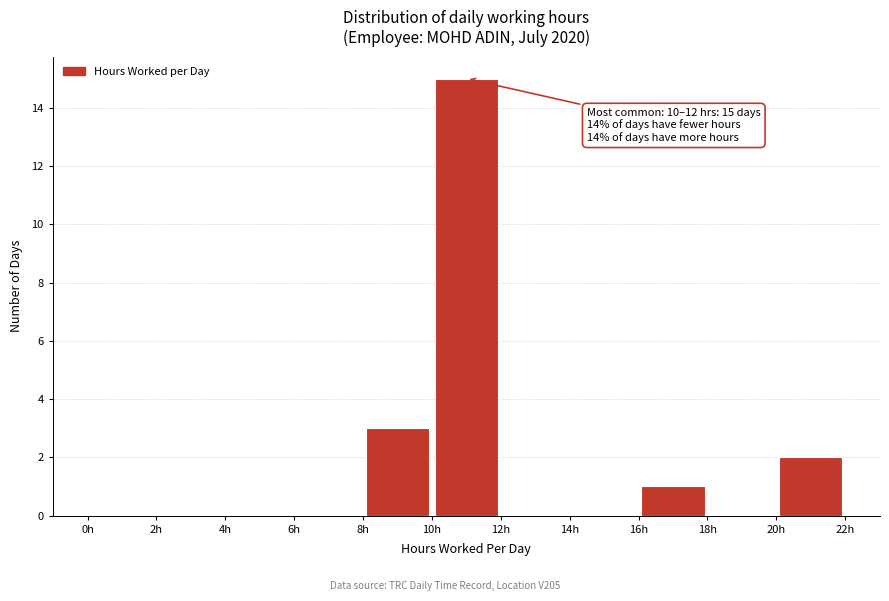

Over which range of the x-axis is the bar tallest?

10 to 12